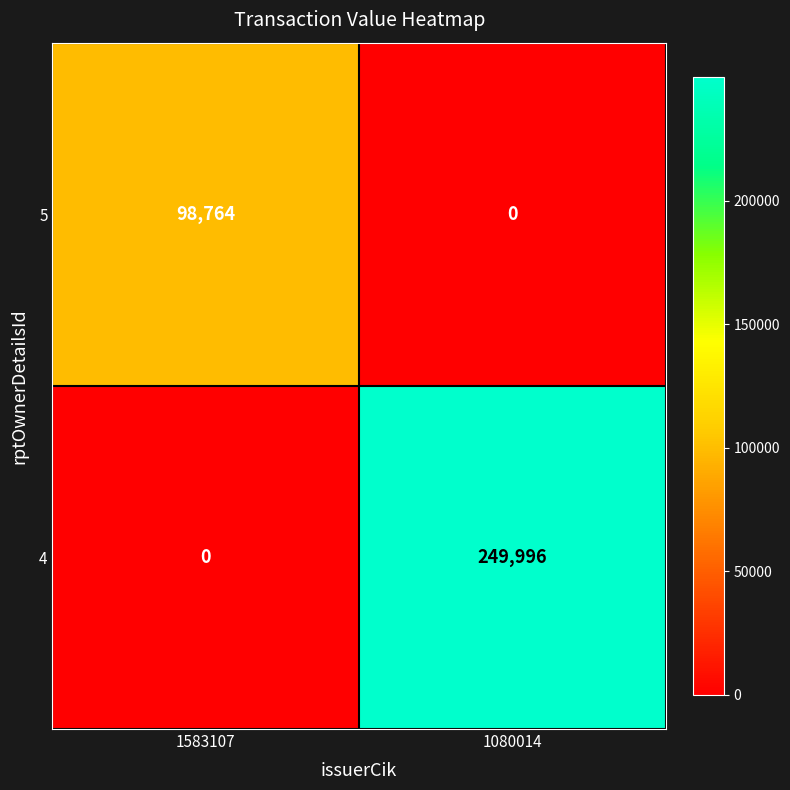

What is the difference between the 4 values at 1583107 and 1080014?

249996